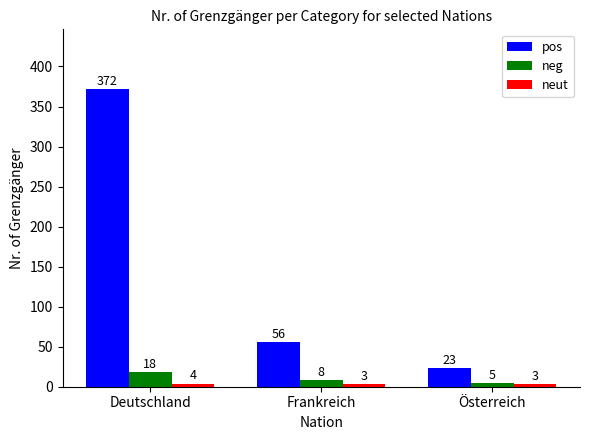

How many data points does each series have?

3